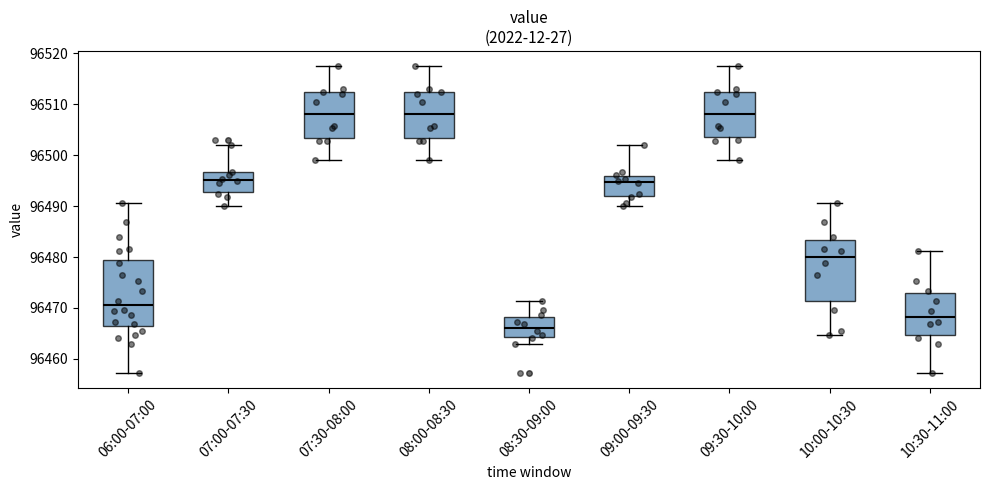

Reading left to right, transcribe this box plot: for each box, give where its median line is, the range the box spans, and where its two whiskers end, as read against the y-axis. The values are not printed on the chart, so give them approximately, as read against the axis.

06:00-07:00: median 96470, box 96466 to 96479, whiskers 96457 to 96491
07:00-07:30: median 96495, box 96493 to 96497, whiskers 96490 to 96502
07:30-08:00: median 96508, box 96503 to 96512, whiskers 96499 to 96517
08:00-08:30: median 96508, box 96503 to 96512, whiskers 96499 to 96517
08:30-09:00: median 96466, box 96464 to 96468, whiskers 96463 to 96471
09:00-09:30: median 96495, box 96492 to 96496, whiskers 96490 to 96502
09:30-10:00: median 96508, box 96504 to 96512, whiskers 96499 to 96517
10:00-10:30: median 96480, box 96471 to 96483, whiskers 96465 to 96491
10:30-11:00: median 96468, box 96465 to 96473, whiskers 96457 to 96481